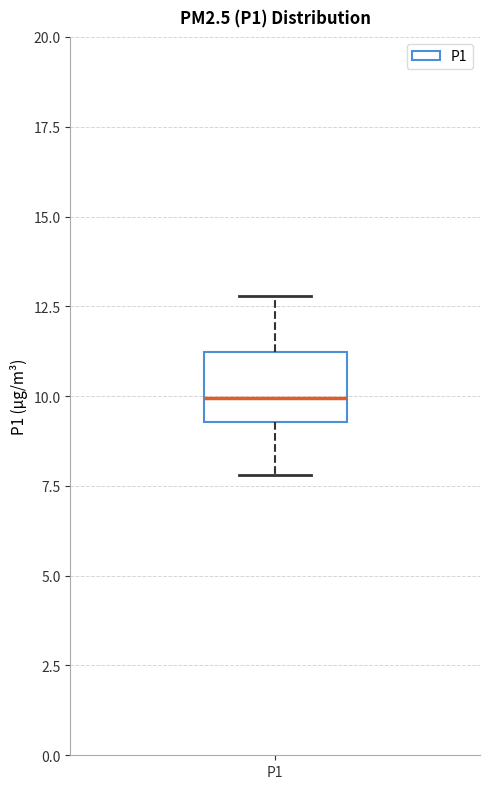

Transcribe this box plot: give where the median line is, the range the box spans, and where the two whiskers end, as read against the y-axis. The values are not printed on the chart, so give them approximately, as read against the axis.

median 10.0, box 9.5 to 11.0, whiskers 8.0 to 13.0